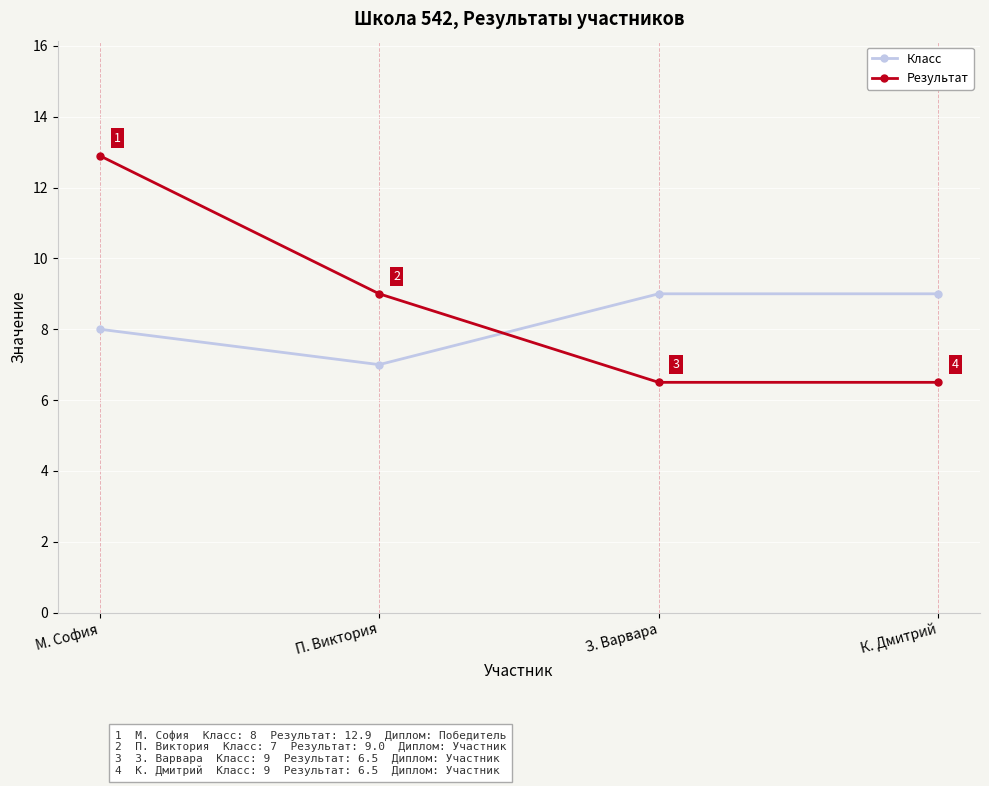

True or false: Результат has more than 1 points higher than both neighbors.

False